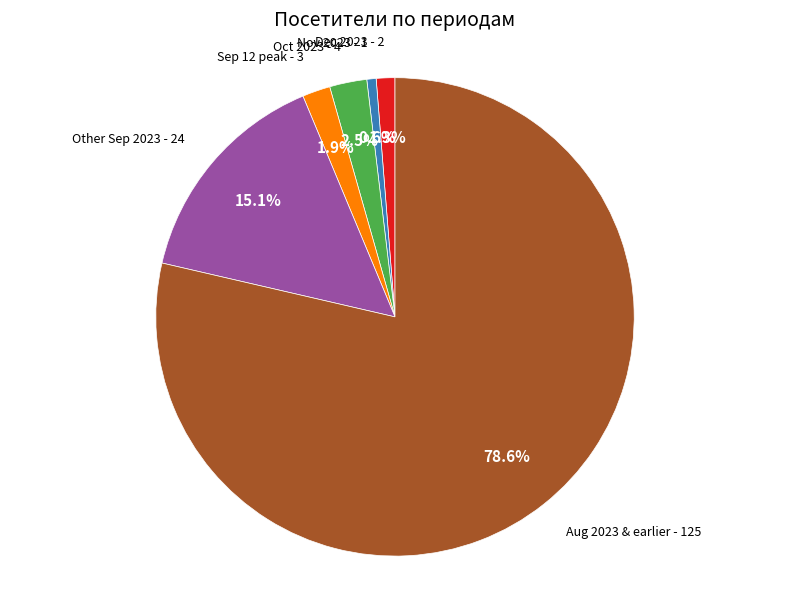

Does any single category account for the majority?

Yes